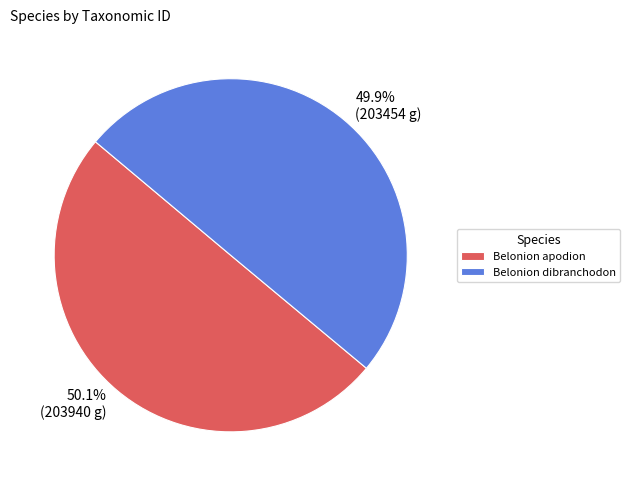

Is there any slice that represents more than half of the pie?

Yes